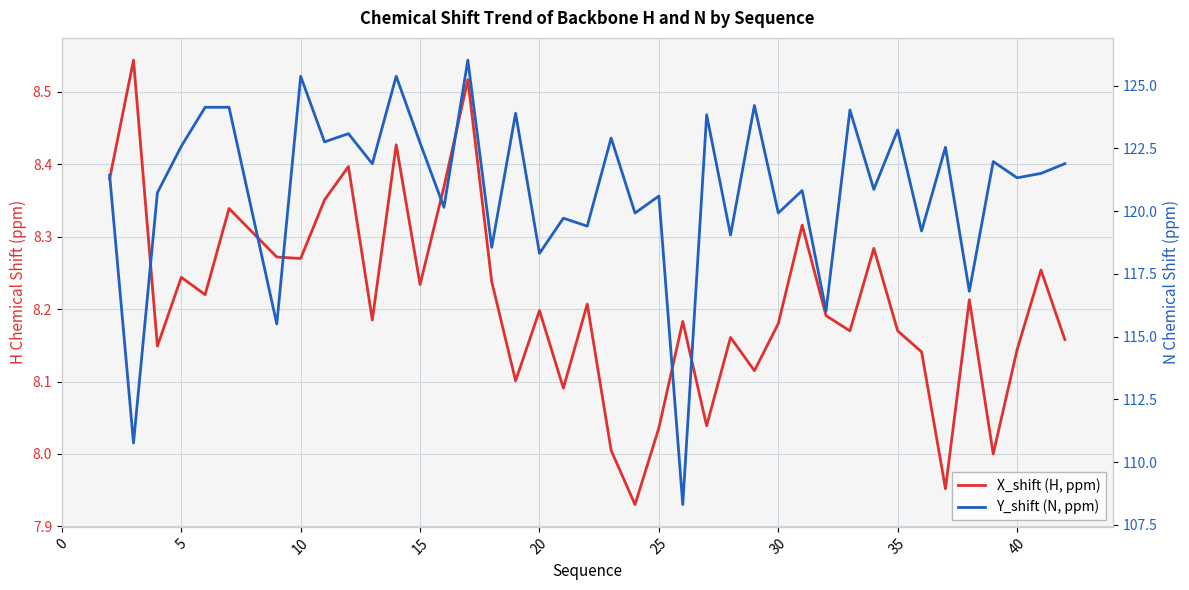

What are all the series names shown in the legend?

X_shift (H, ppm), Y_shift (N, ppm)